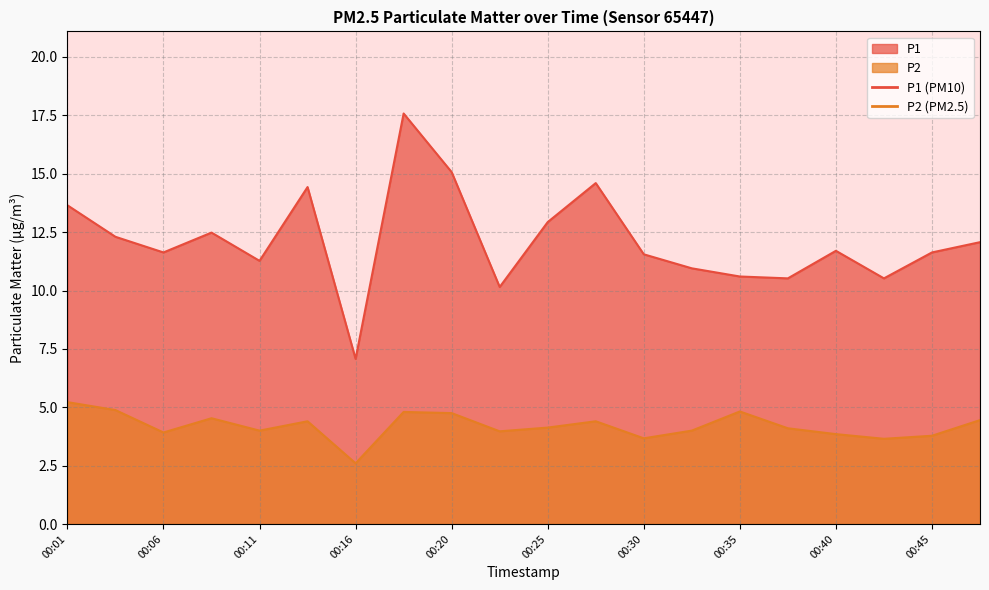

At which label is P2 closest to 3?

00:16